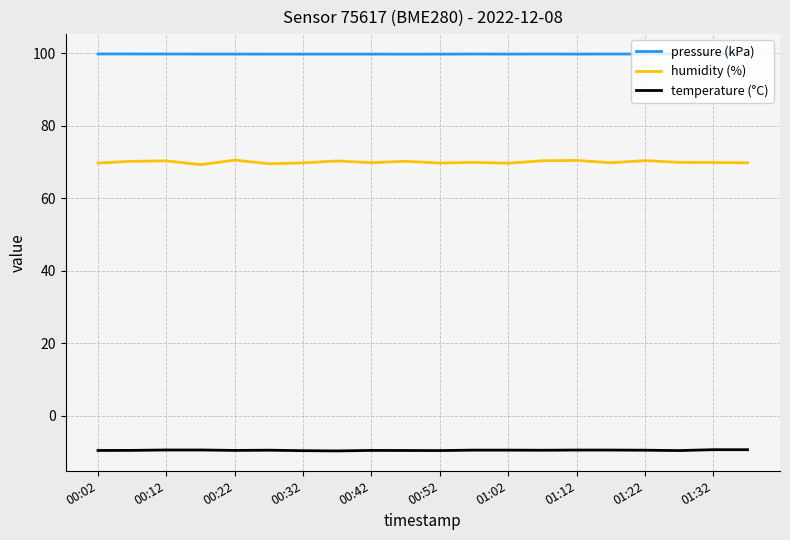

What is the highest value of the temperature (°C) series?

-9.4